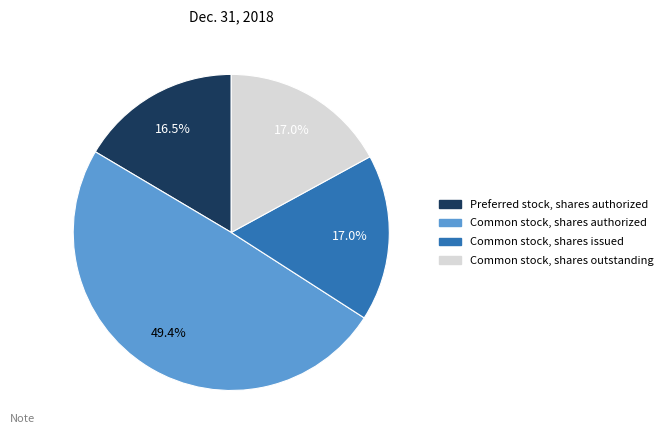

Approximately how many times larger is the value at Preferred stock, shares authorized compared to Common stock, shares outstanding?

1.0